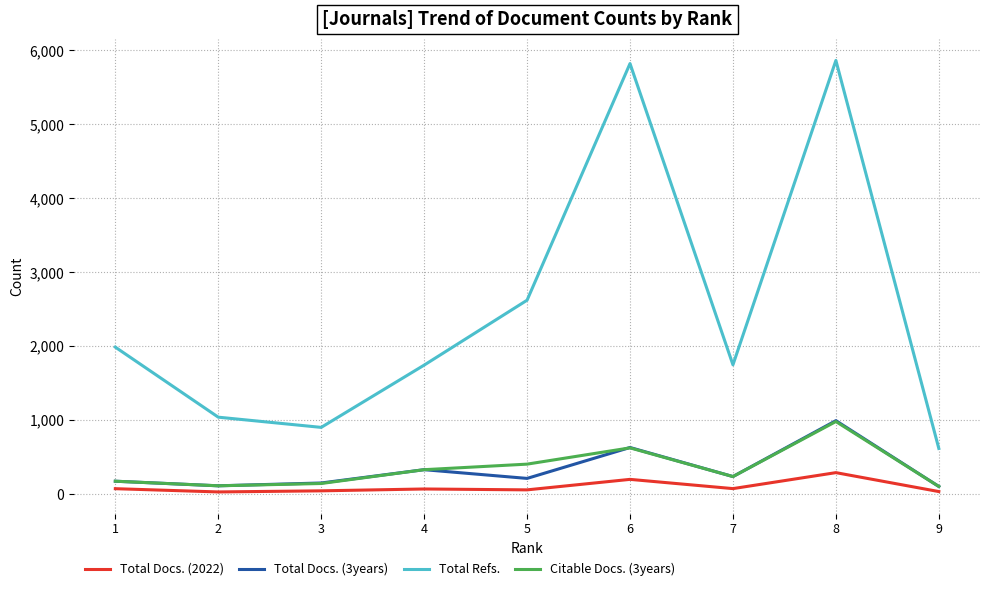

Which series has the widest spread of values?

Total Refs.